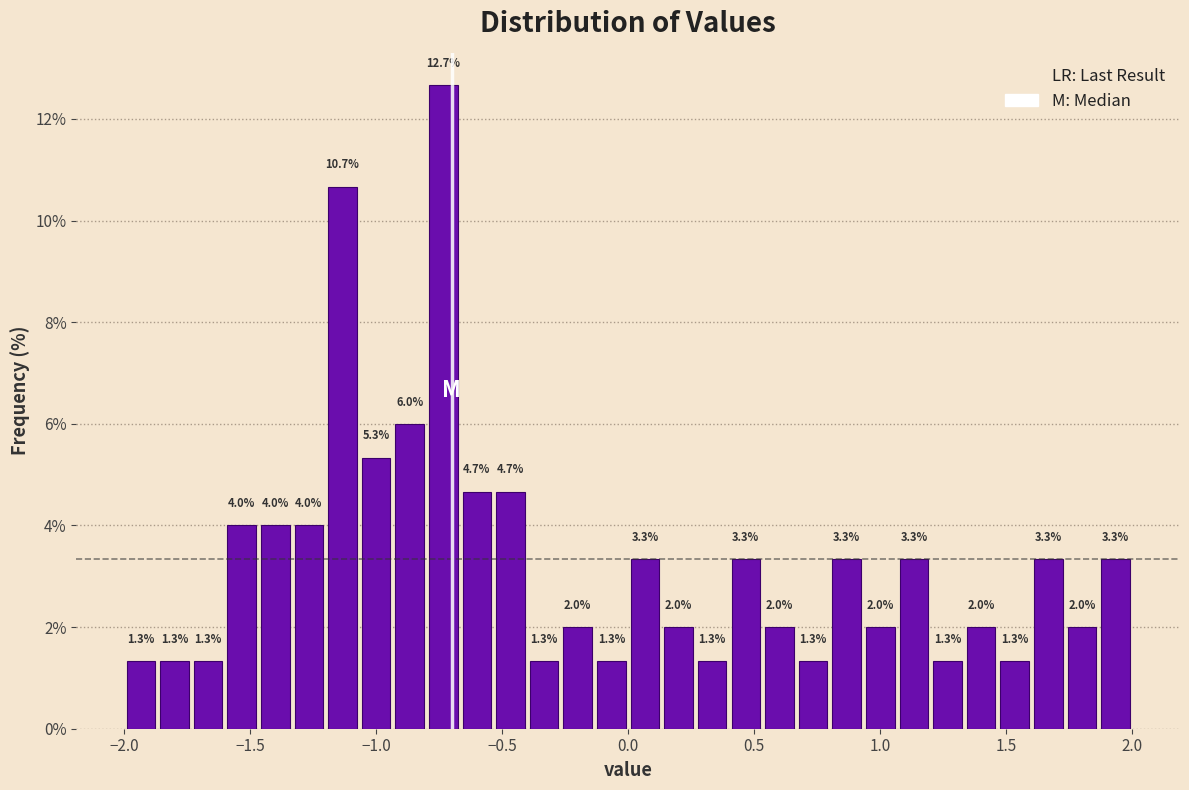

Read against the x-axis, roughly where is the centre of the tallest bar?

-0.75